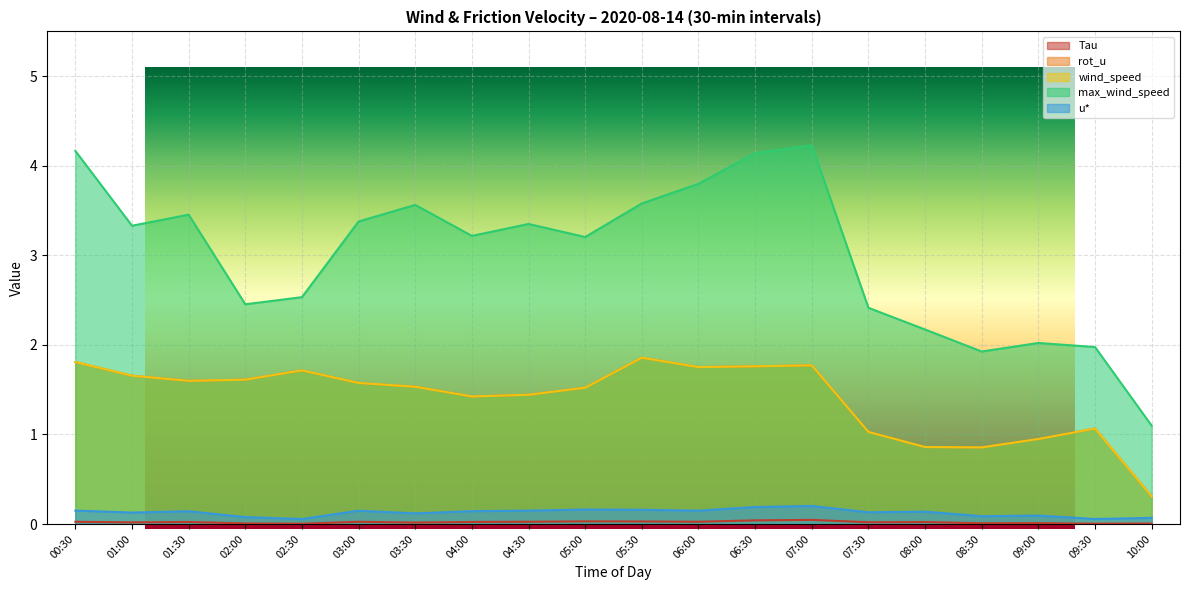

At which category is the sum across all series the highest?

07:00